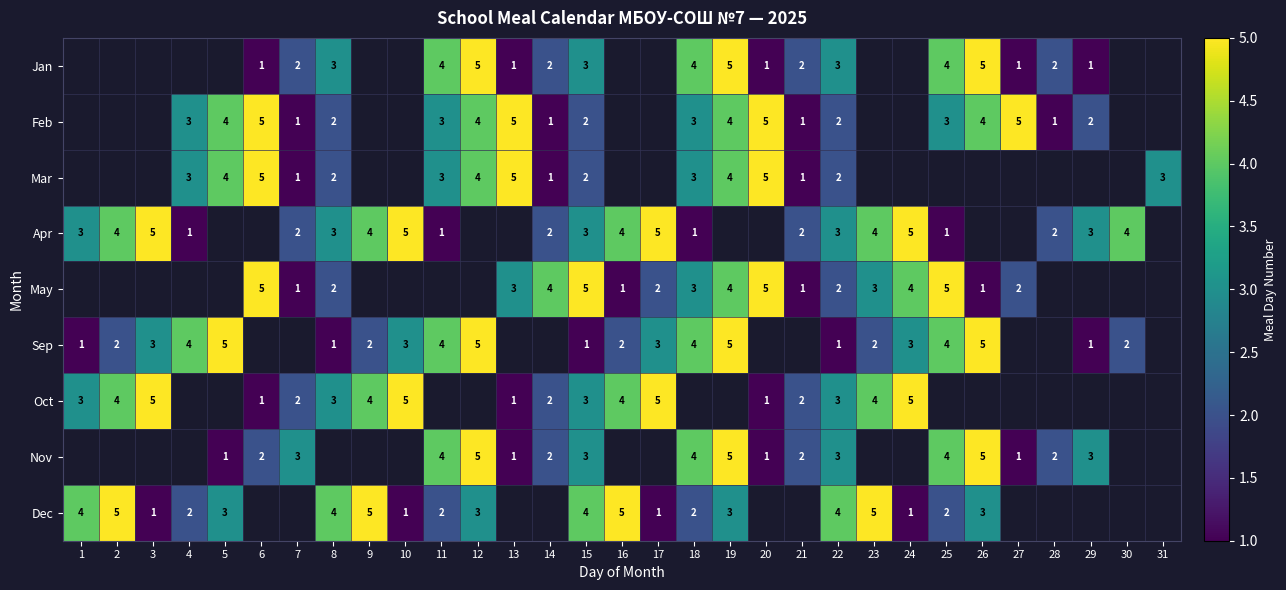

The Nov series shows 2 at 26. True or false?

False